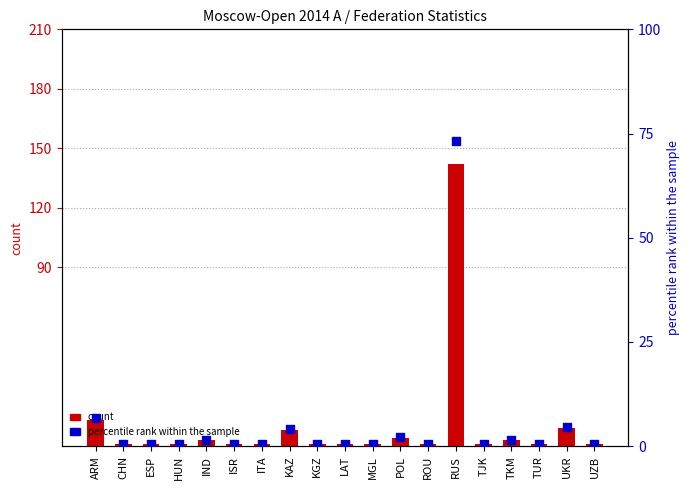

Is the value of count at UZB greater than the value of percentile rank within the sample at TKM?

No